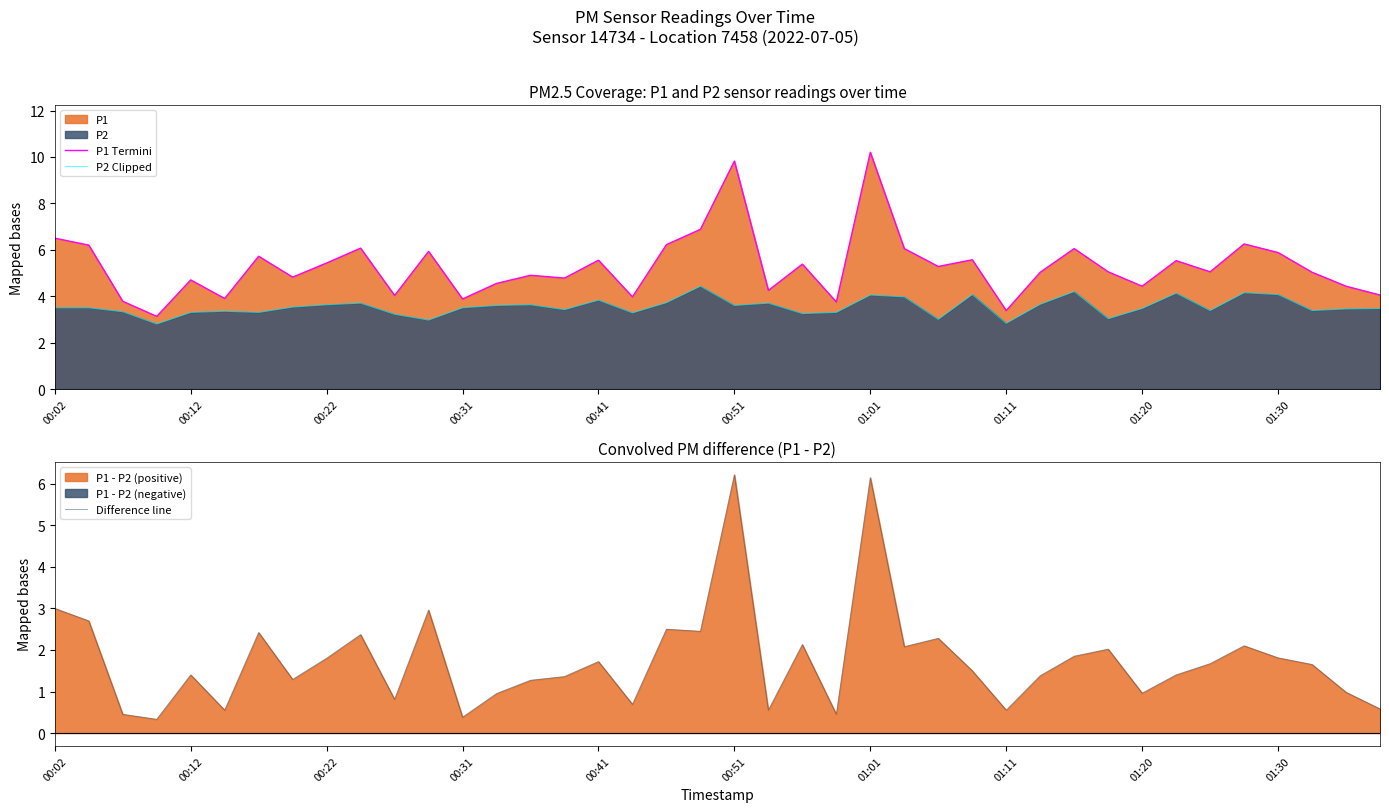

Does the chart display data point markers on the line(s)?

No